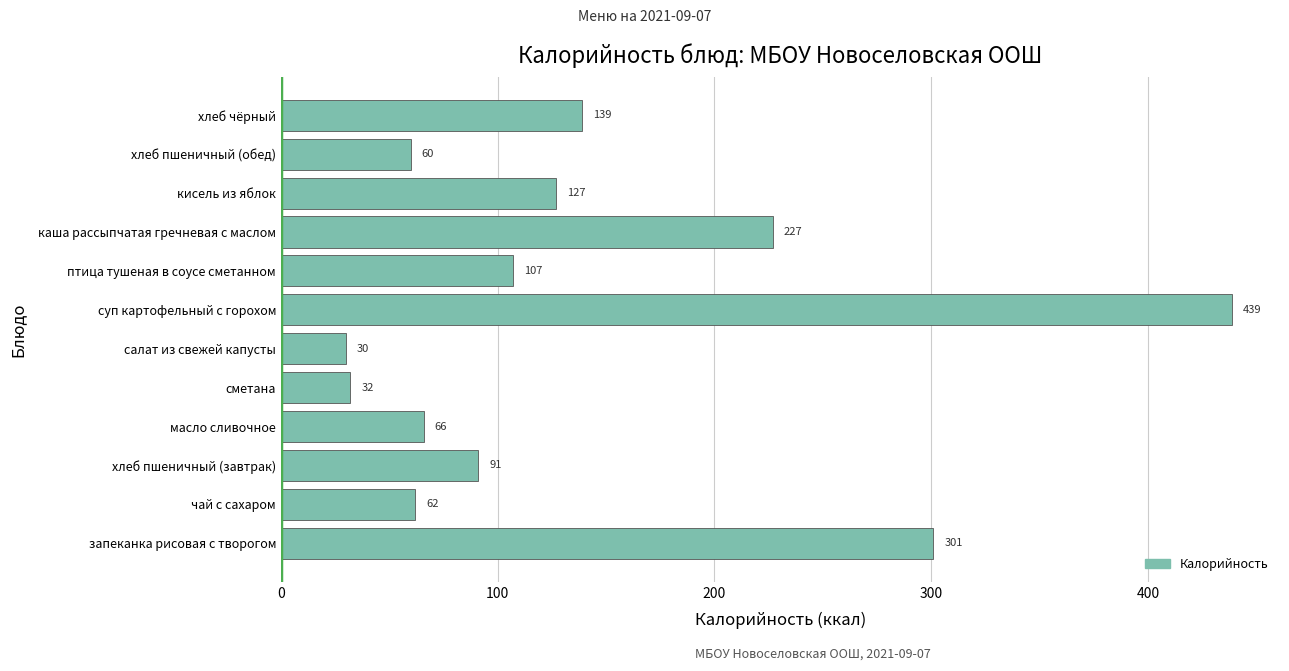

How many bars are there in total?

12